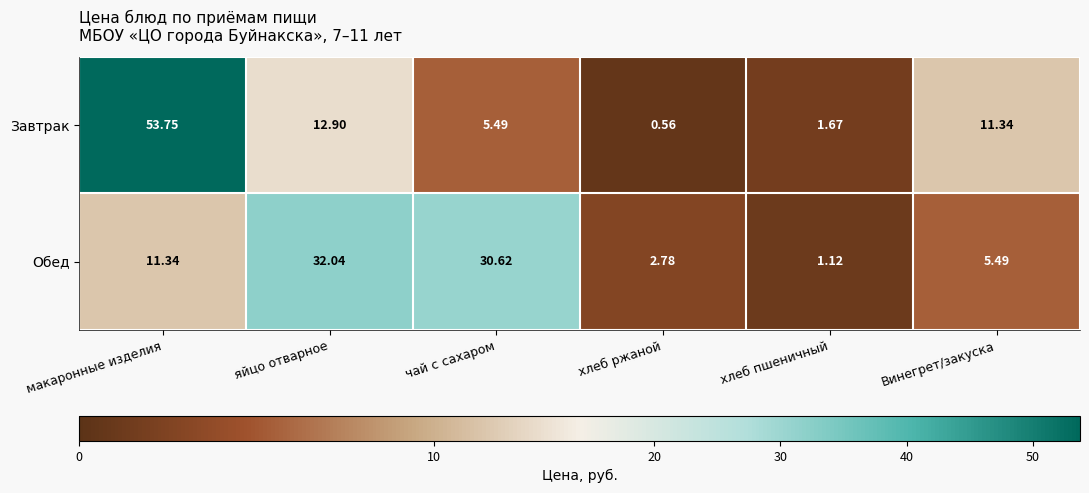

List the series in order of their overall mean, highest first.

Завтрак, Обед